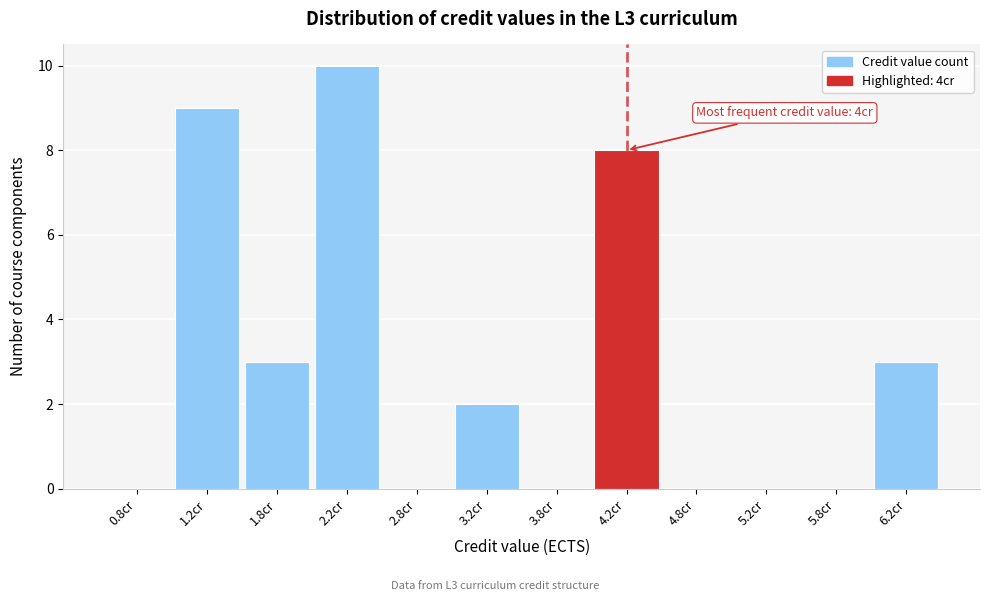

Which range on the x-axis has the tallest bar?

2.0 to 2.5